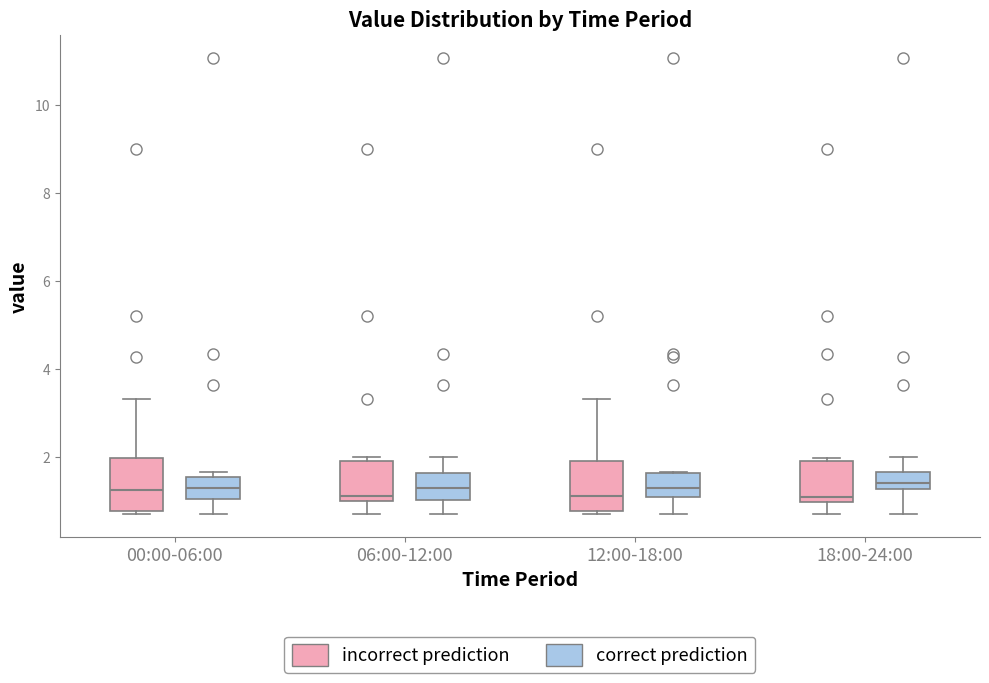

Reading left to right, transcribe this box plot: for each box, give where its median line is, the range the box spans, and where its two whiskers end, as read against the y-axis. The values are not printed on the chart, so give them approximately, as read against the axis.

00:00-06:00 (incorrect prediction): median 1.2, box 0.8 to 2.0, whiskers 0.8 (just below the box's lower edge) to 3.4
00:00-06:00 (correct prediction): median 1.4, box 1.0 to 1.6, whiskers 0.8 to 1.6 (just above the box's upper edge)
06:00-12:00 (incorrect prediction): median 1.2, box 1.0 to 2.0, whiskers 0.8 to 2.0 (just above the box's upper edge)
06:00-12:00 (correct prediction): median 1.4, box 1.0 to 1.6, whiskers 0.8 to 2.0
12:00-18:00 (incorrect prediction): median 1.2, box 0.8 to 2.0, whiskers 0.8 (just below the box's lower edge) to 3.4
12:00-18:00 (correct prediction): median 1.4, box 1.0 to 1.6, whiskers 0.8 to 1.6
18:00-24:00 (incorrect prediction): median 1.2, box 1.0 to 2.0, whiskers 0.8 to 2.0
18:00-24:00 (correct prediction): median 1.4, box 1.2 to 1.6, whiskers 0.8 to 2.0